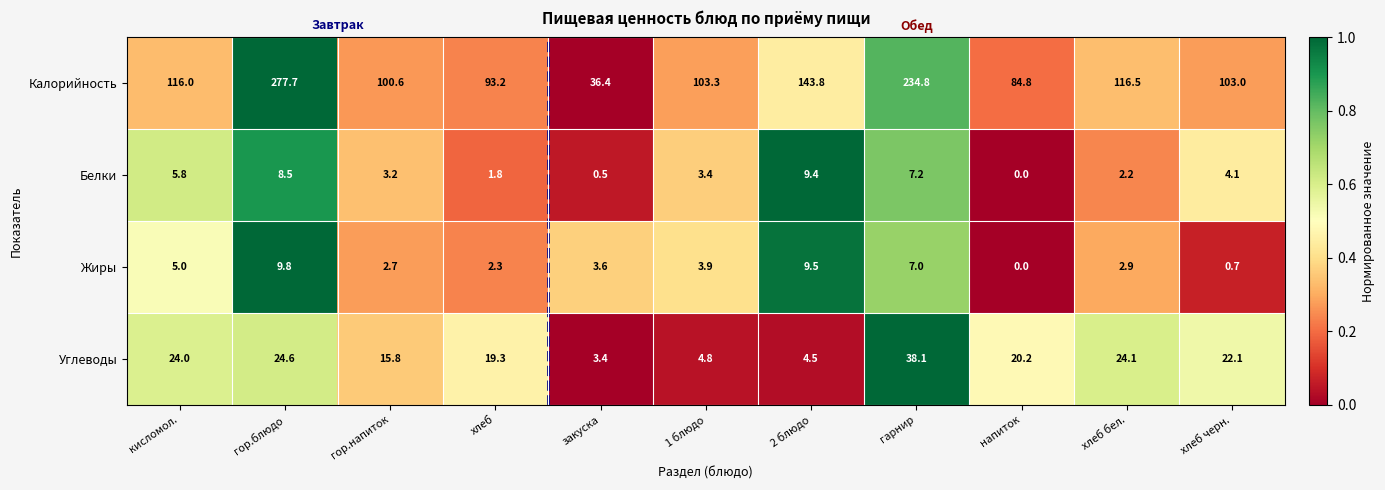

What is the sum of all Калорийность values?

1410.1